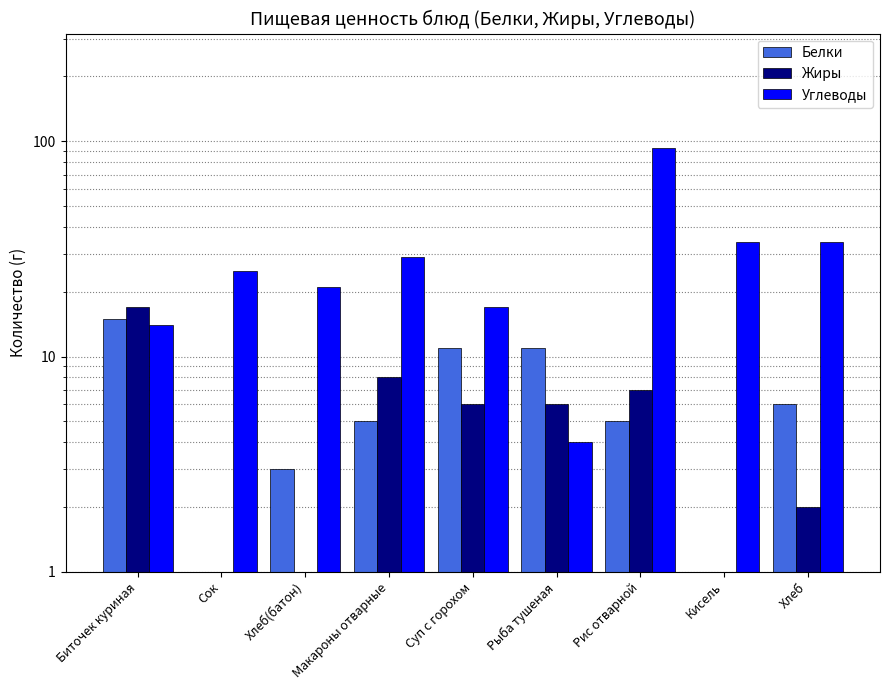

Which series has the largest range (max minus min)?

Углеводы